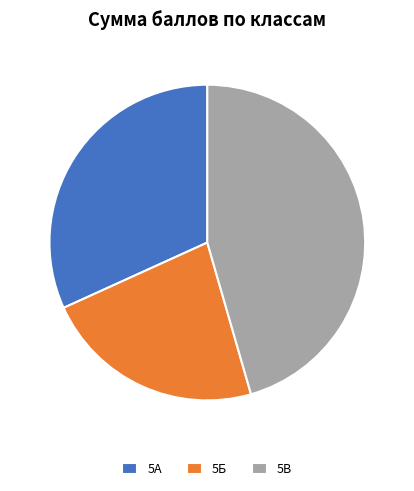

How many slices are in this pie chart?

3